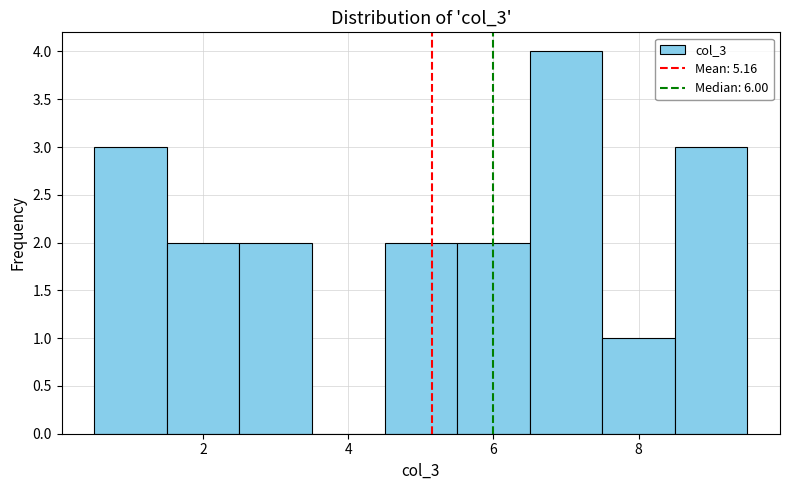

Which range on the x-axis has the tallest bar?

6.5 to 7.5